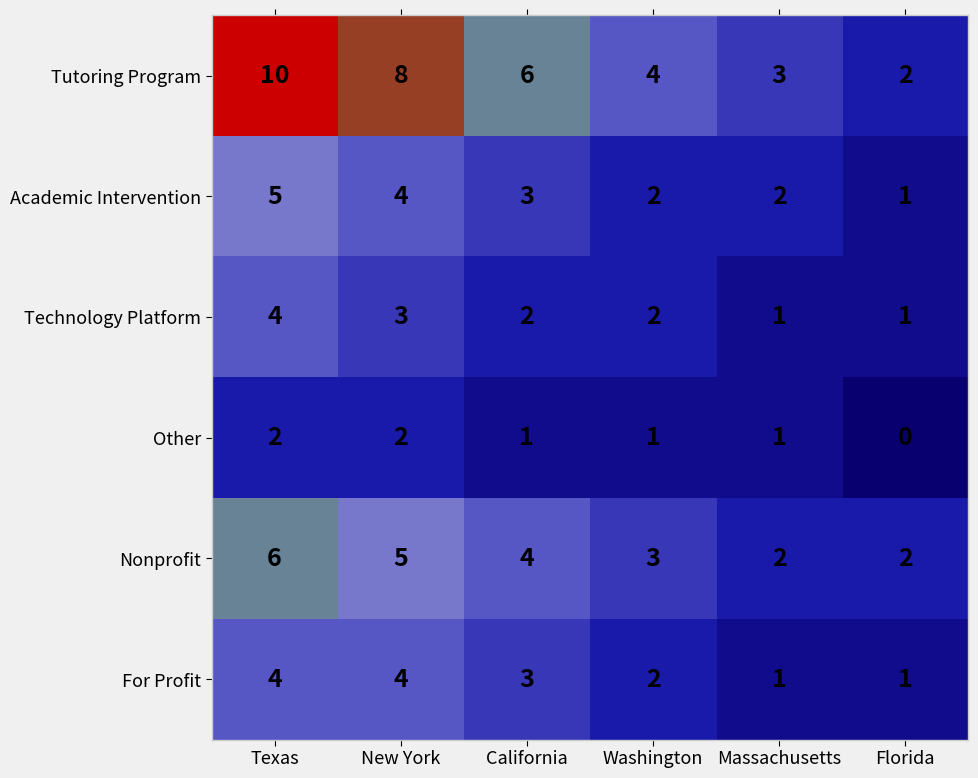

What is the average value of the Tutoring Program series?

6